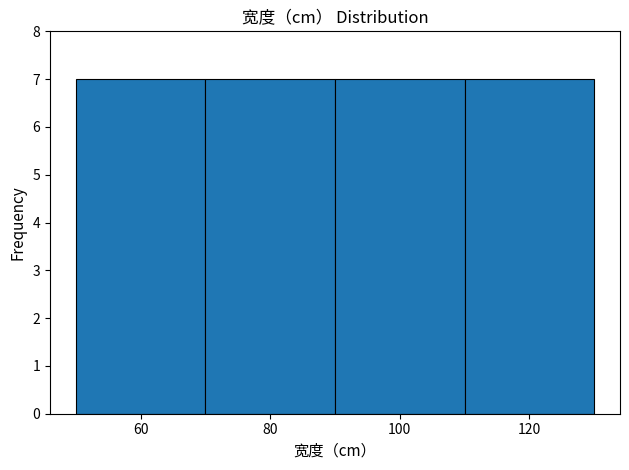

How tall is the bar that spans 90 to 110 on the x-axis? The values are not printed on the chart, so give them approximately, as read against the axis.

7